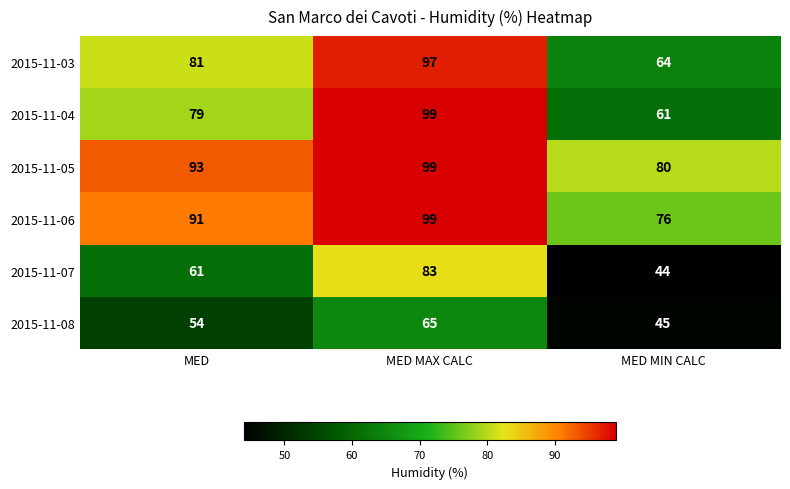

Reading left to right, what are all the values shown in this chart?

2015-11-03: 81	97	64
2015-11-04: 79	99	61
2015-11-05: 93	99	80
2015-11-06: 91	99	76
2015-11-07: 61	83	44
2015-11-08: 54	65	45